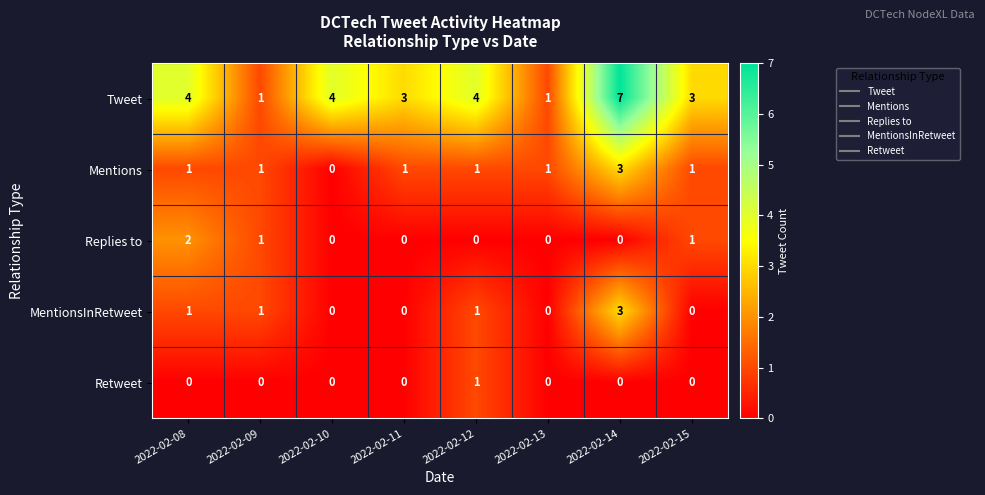

What is the difference between the second highest and minimum values in the Tweet series?

3